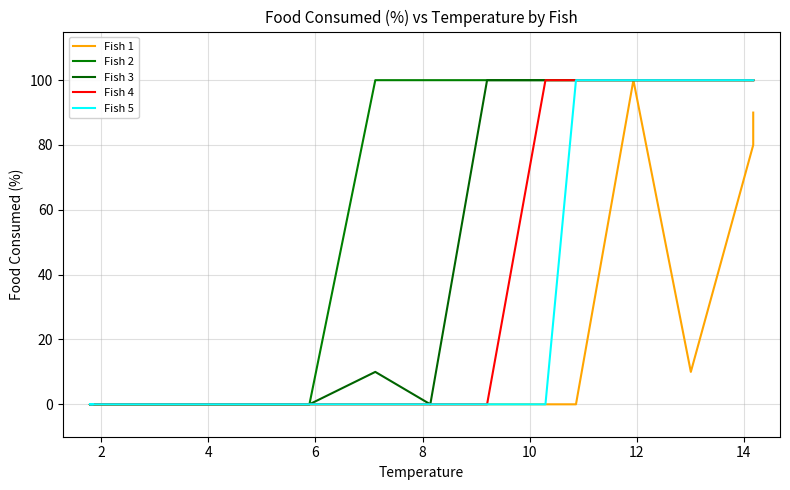

True or false: Fish 1 has a value of 65 at 8.

False